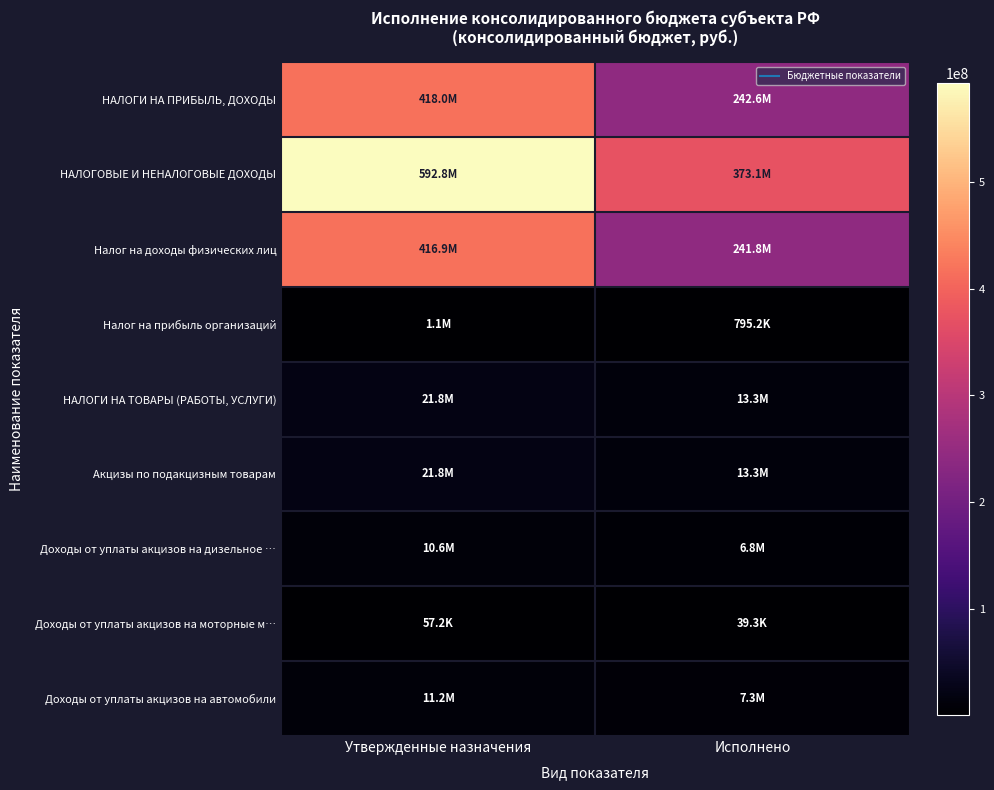

What is the maximum value shown in the chart?

592772351.5